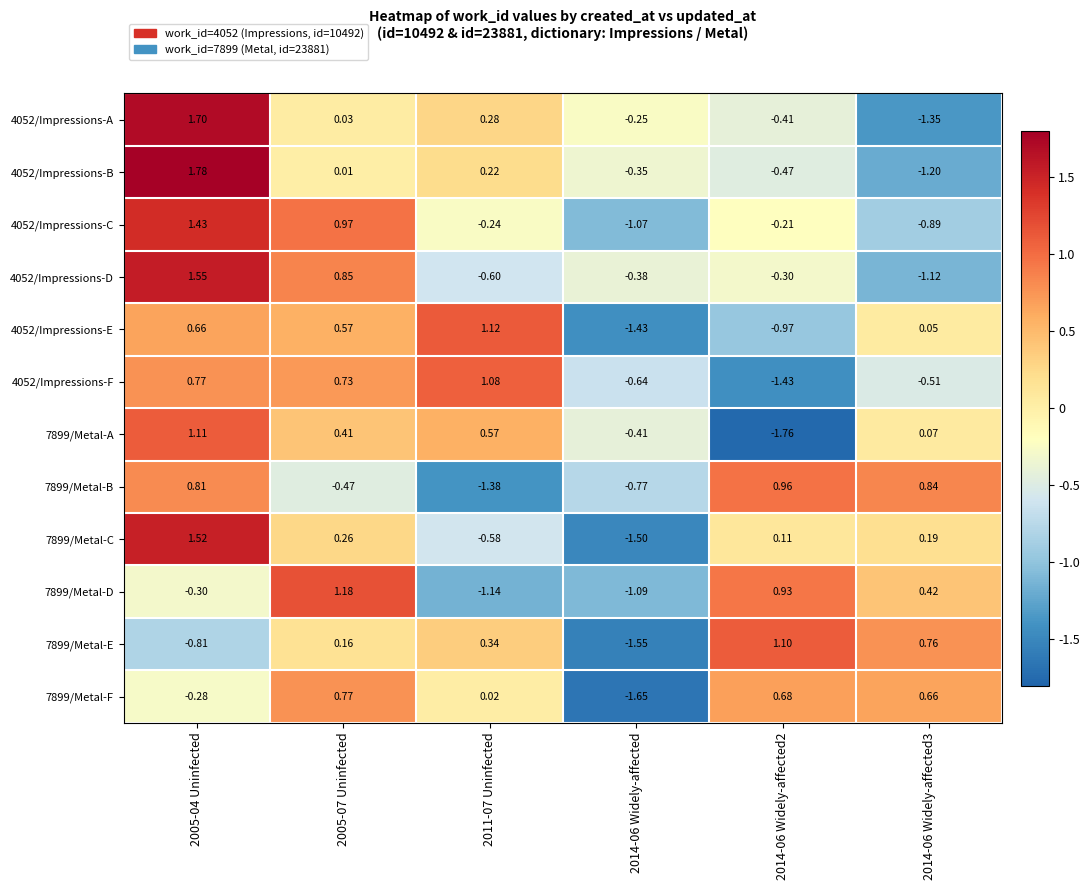

Rank the series at 2005-04 Uninfected from lowest to highest value.

7899/Metal-E, 7899/Metal-D, 7899/Metal-F, 4052/Impressions-E, 4052/Impressions-F, 7899/Metal-B, 7899/Metal-A, 4052/Impressions-C, 7899/Metal-C, 4052/Impressions-D, 4052/Impressions-A, 4052/Impressions-B